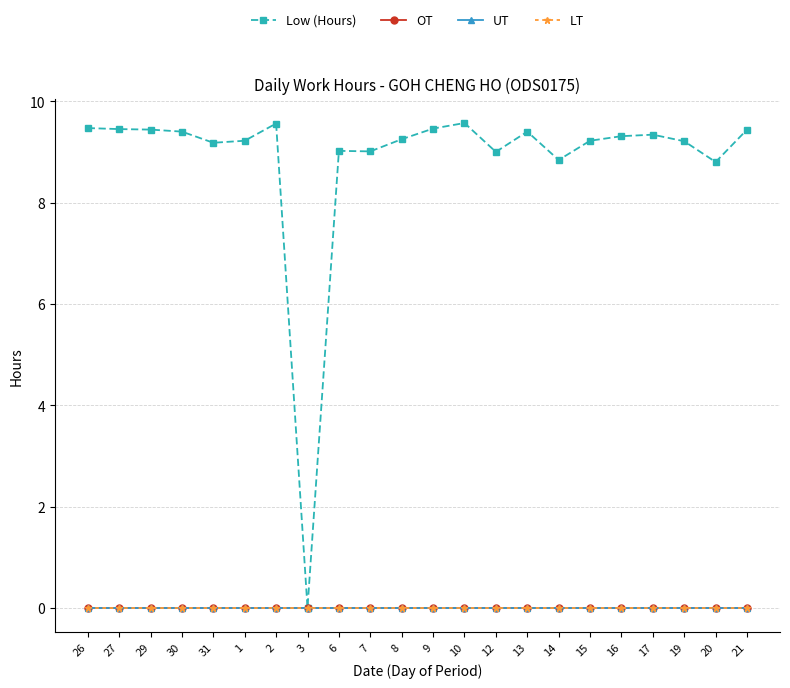

Is it true that OT equals 0.0 at 12?

True